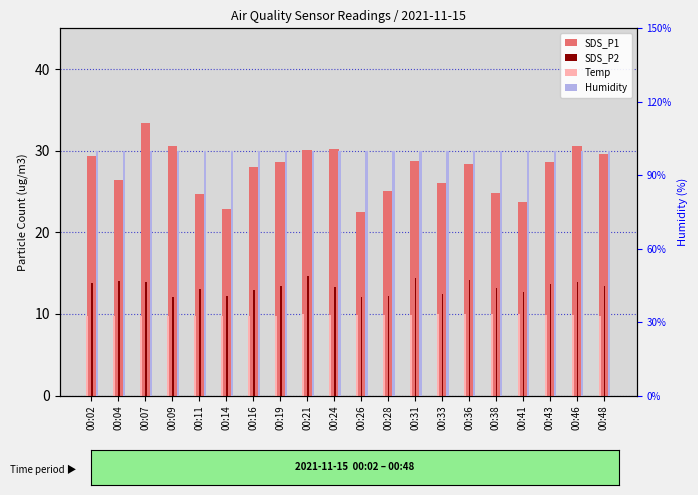

Reading right to left, extract all data points from this chart.

SDS_P1: 29.6	30.6	28.6	23.8	24.8	28.4	26.1	28.7	25.1	22.5	30.2	30.1	28.6	28.0	22.8	24.7	30.6	33.4	26.4	29.4
SDS_P2: 13.4	13.9	13.6	12.7	13.2	14.1	12.4	14.3	12.2	12.1	13.2	14.7	13.5	12.9	12.2	13.1	12.0	13.9	14.1	13.7
Temp: 9.8	9.9	9.9	10.0	10.0	10.0	10.0	9.9	9.9	9.9	9.9	10.0	9.8	9.8	9.8	9.8	9.8	9.7	9.7	9.7
Humidity: 10.0	10.0	10.0	10.0	10.0	10.0	10.0	10.0	10.0	10.0	10.0	10.0	10.0	10.0	10.0	10.0	10.0	10.0	10.0	10.0